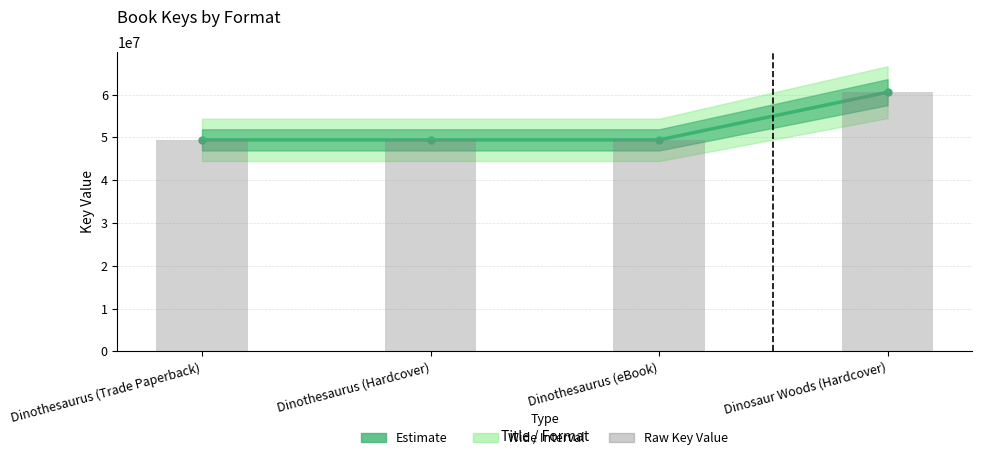

What is the minimum value for Raw Key Value?

49418624